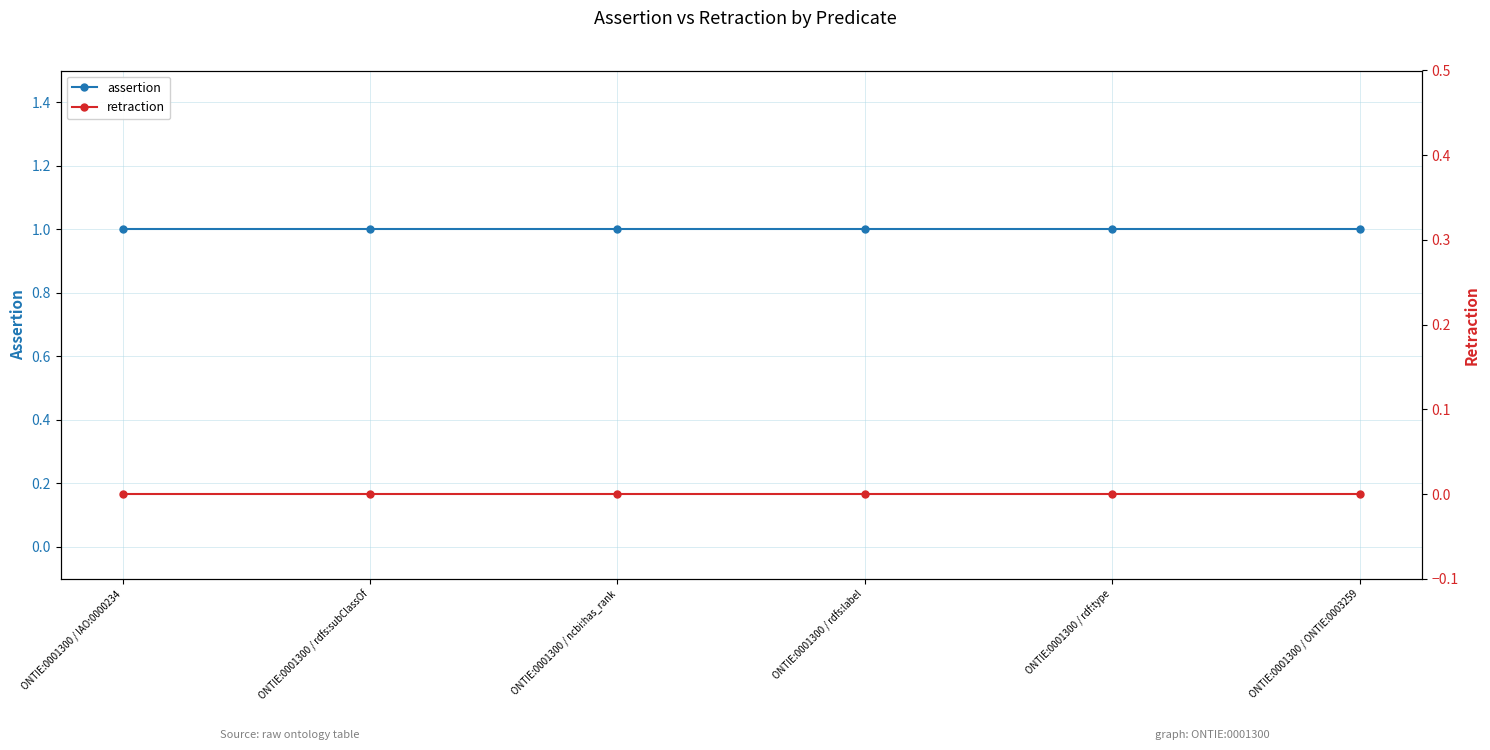

Between ONTIE:0001300 / IAO:0000234 and ONTIE:0001300 / rdfs:subClassOf, which series saw the biggest shift?

assertion